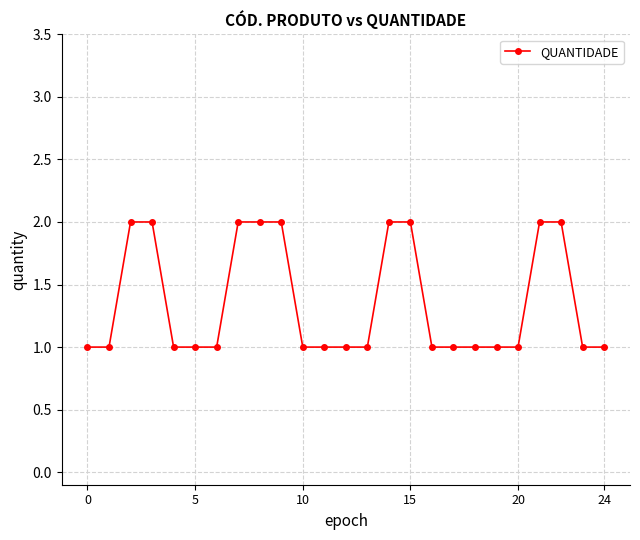

How many values are between 1 and 2?

25